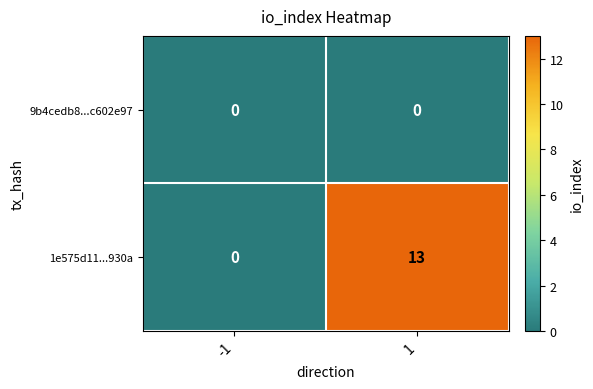

Which series has the largest total across all categories?

1e575d11...930a